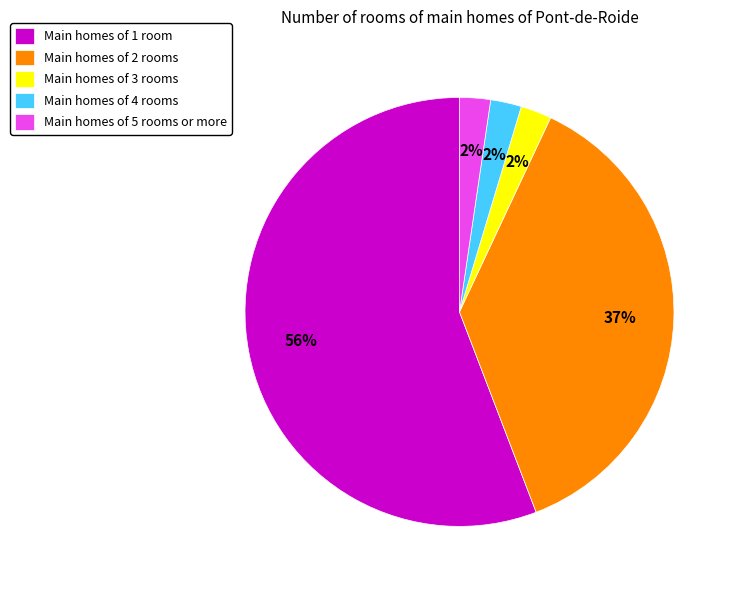

Do Main homes of 4 rooms and Main homes of 3 rooms together represent more than half of the pie?

No